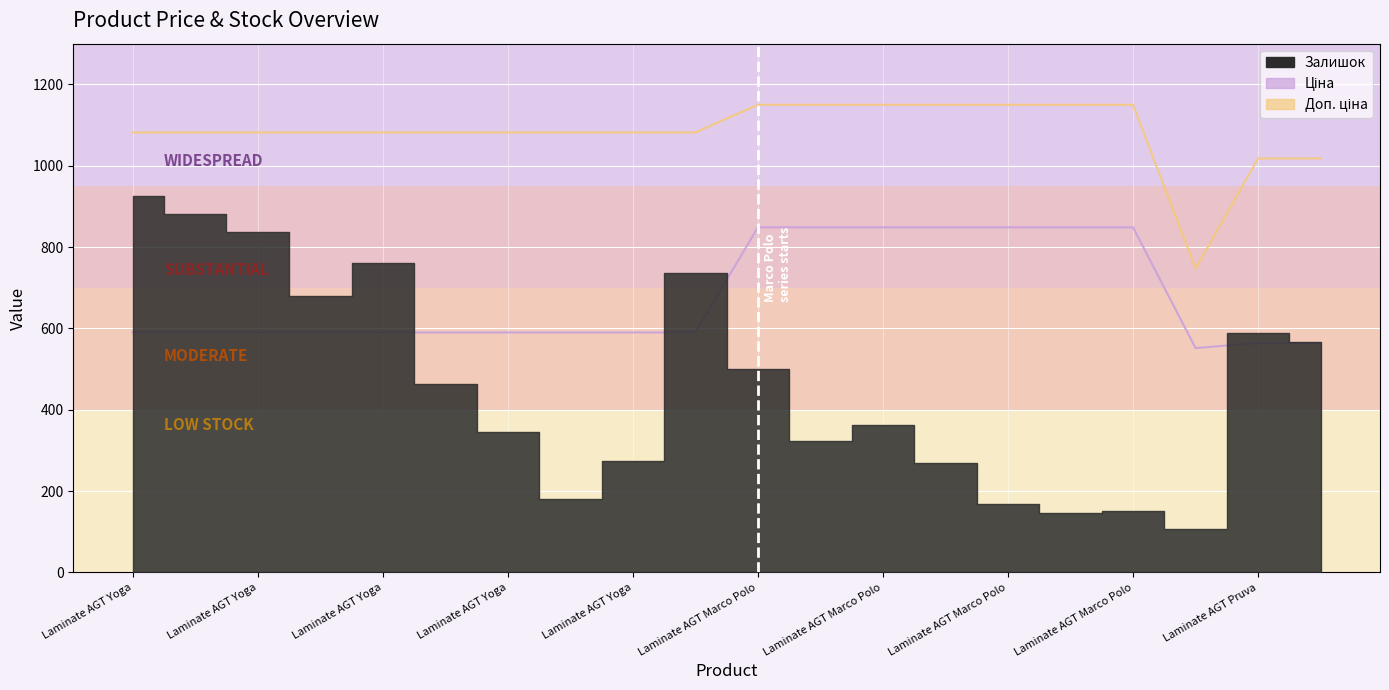

True or false: Доп. ціна and Ціна cross at least once.

False